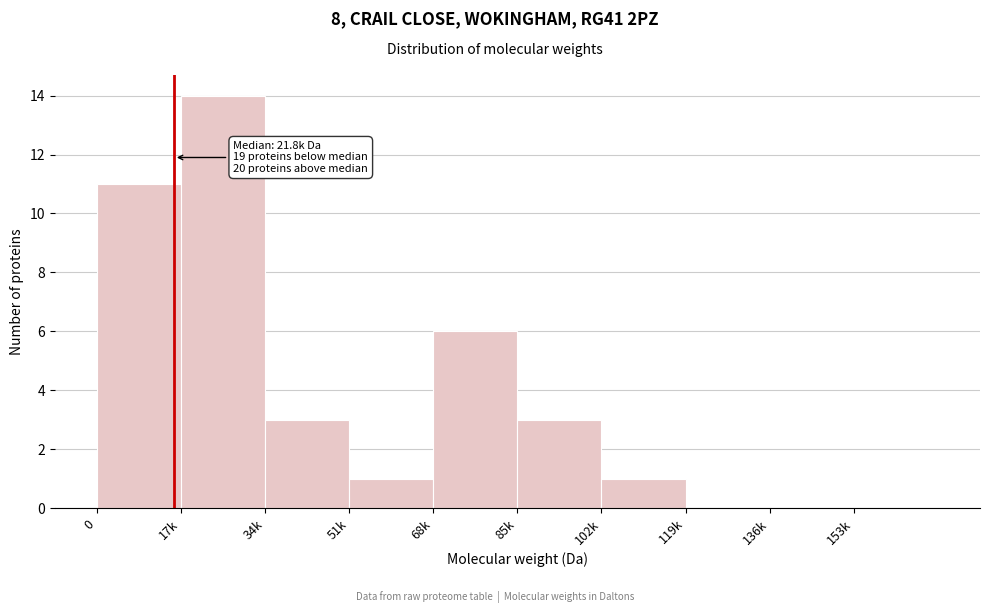

Reading left to right, extract all data points from this chart.

0=11	17k=14	34k=3	51k=1	68k=6	85k=3	102k=1	119k=0	136k=0	153k=0